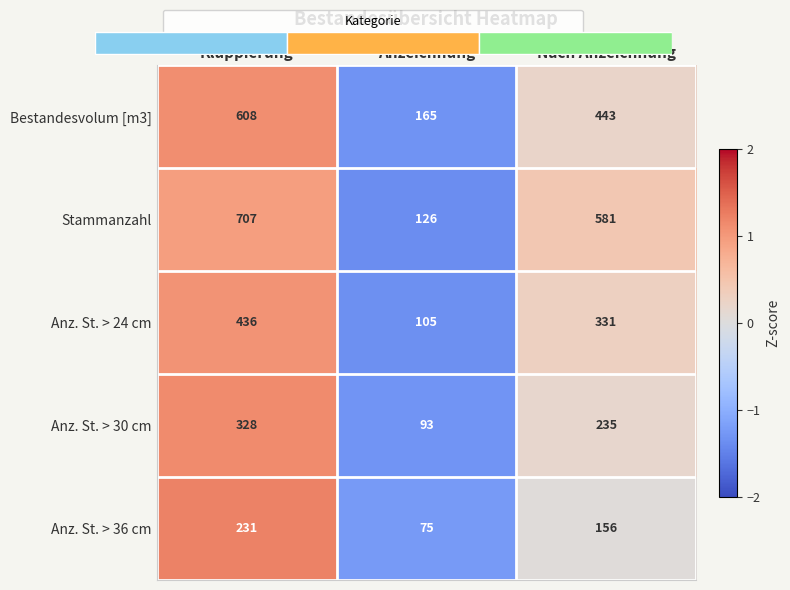

At which label does Anz. St. > 36 cm reach its peak?

Kluppierung